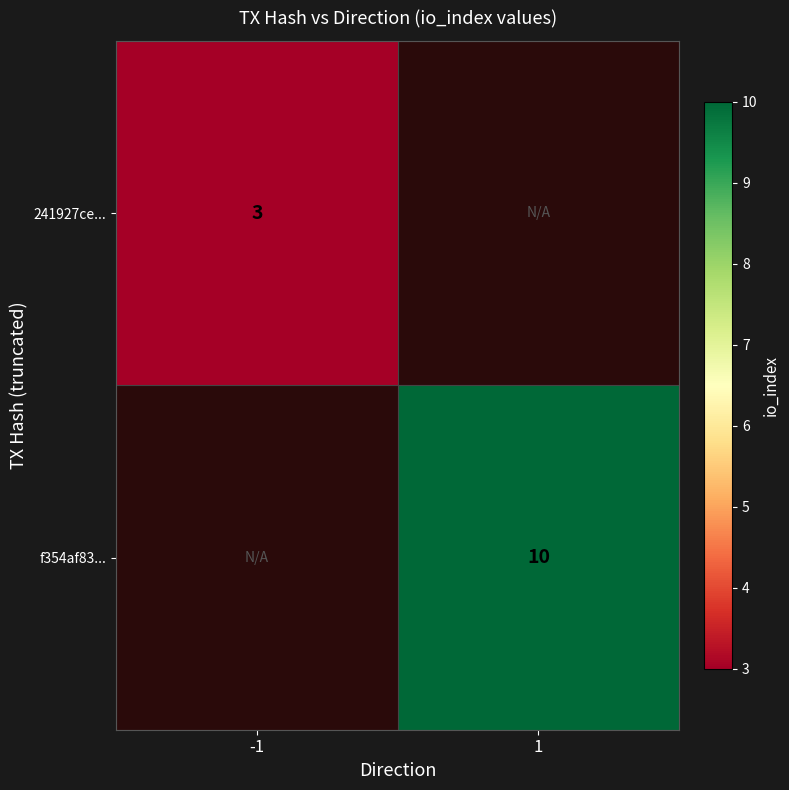

Is it true that f354af83... equals 4 at 1?

False